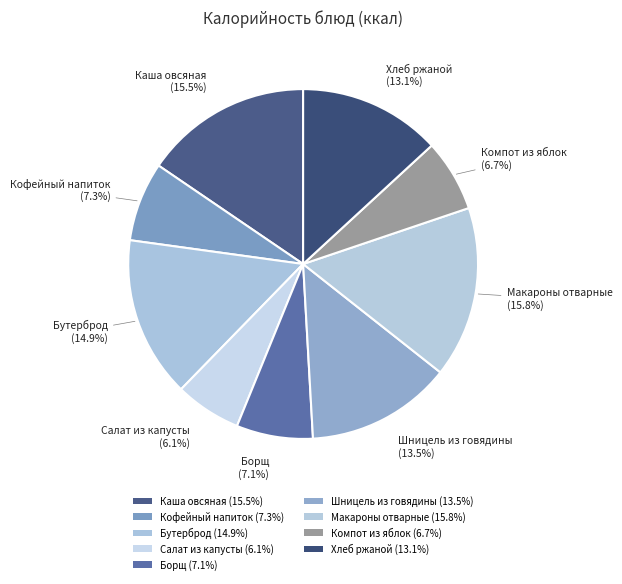

True or false: Каша овсяная accounts for 15% of the total.

True